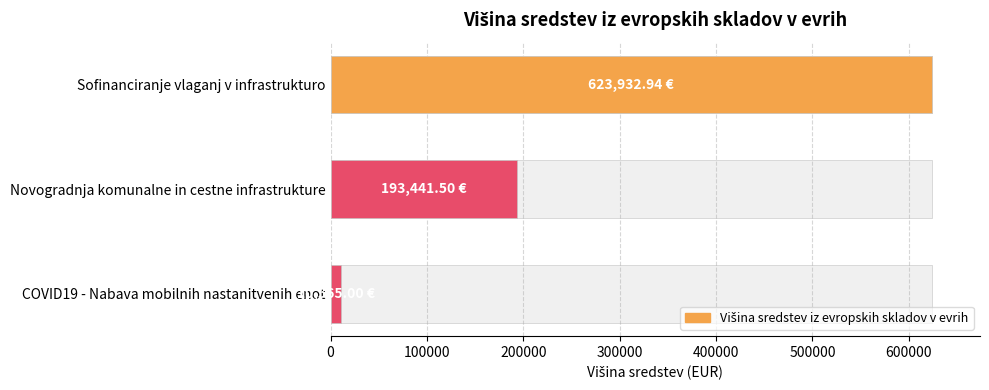

Are the bars grouped side by side (vs. stacked)?

No